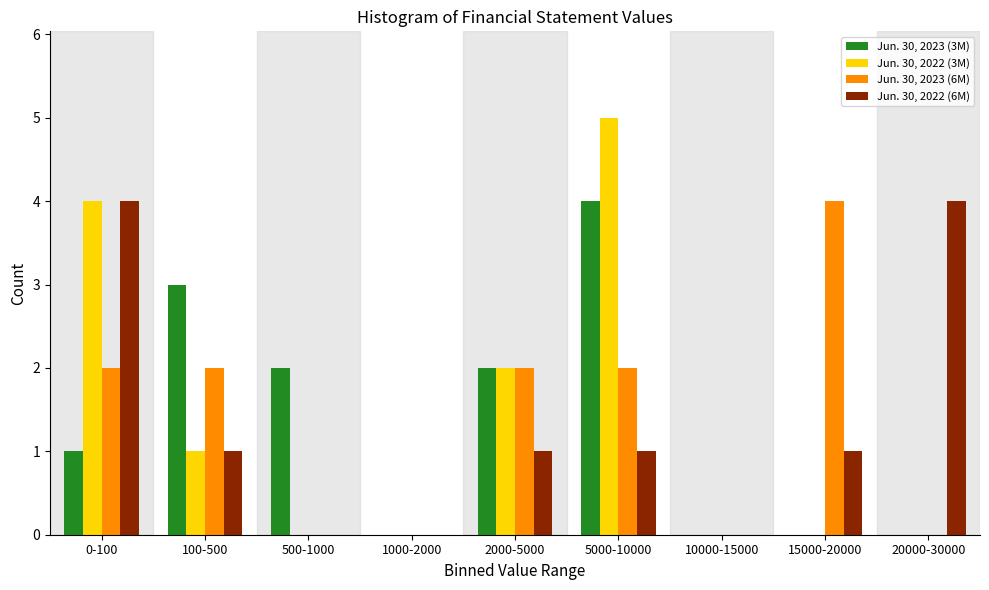

What is the maximum value for Jun. 30, 2023 (6M)?

4